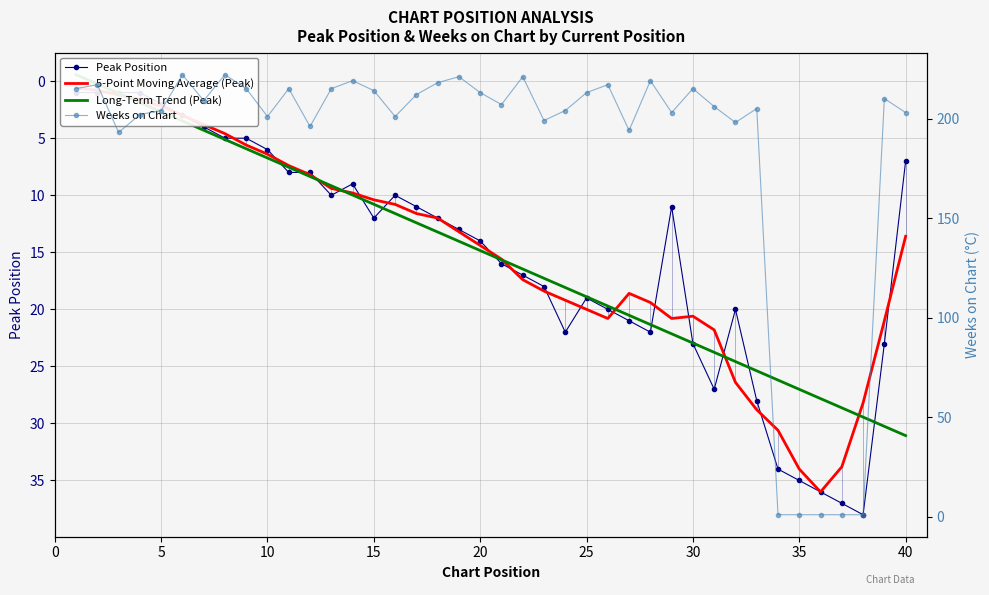

What is the difference between the Peak Position values at 19 and 5?

13.0